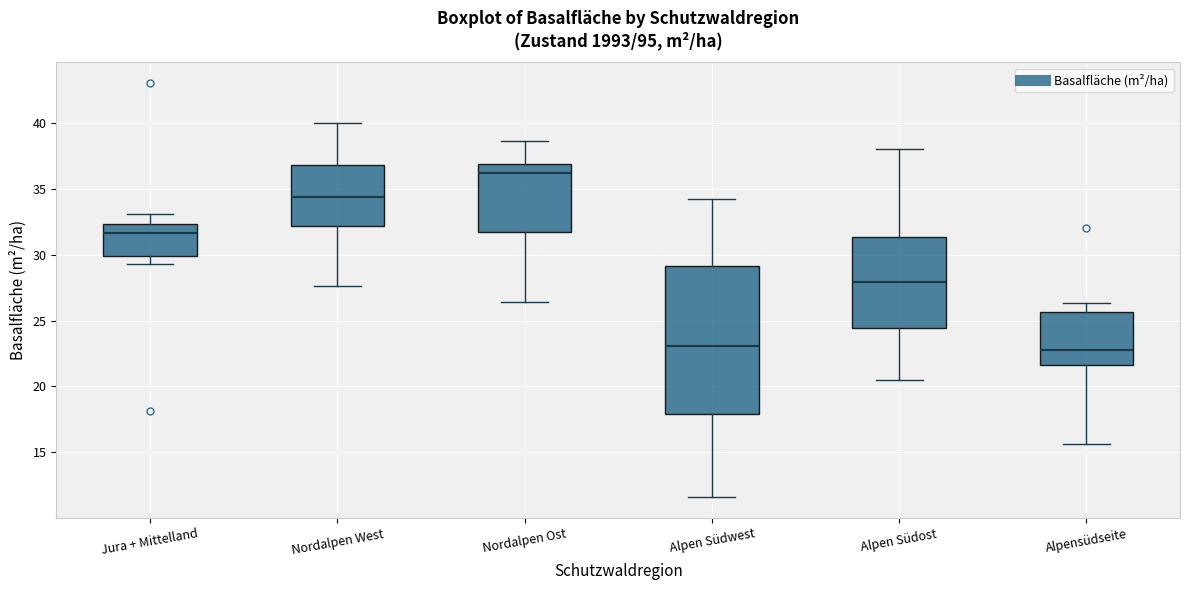

Where does the median line of the box for Alpen Südost sit on the y-axis? The values are not printed on the chart, so give them approximately, as read against the axis.

28.0